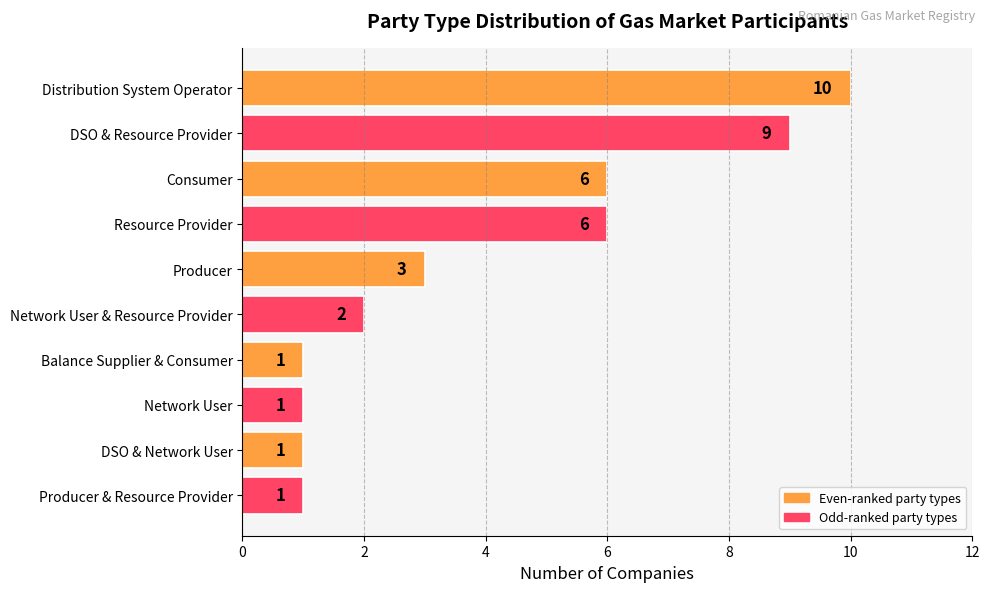

What is the average value?

4